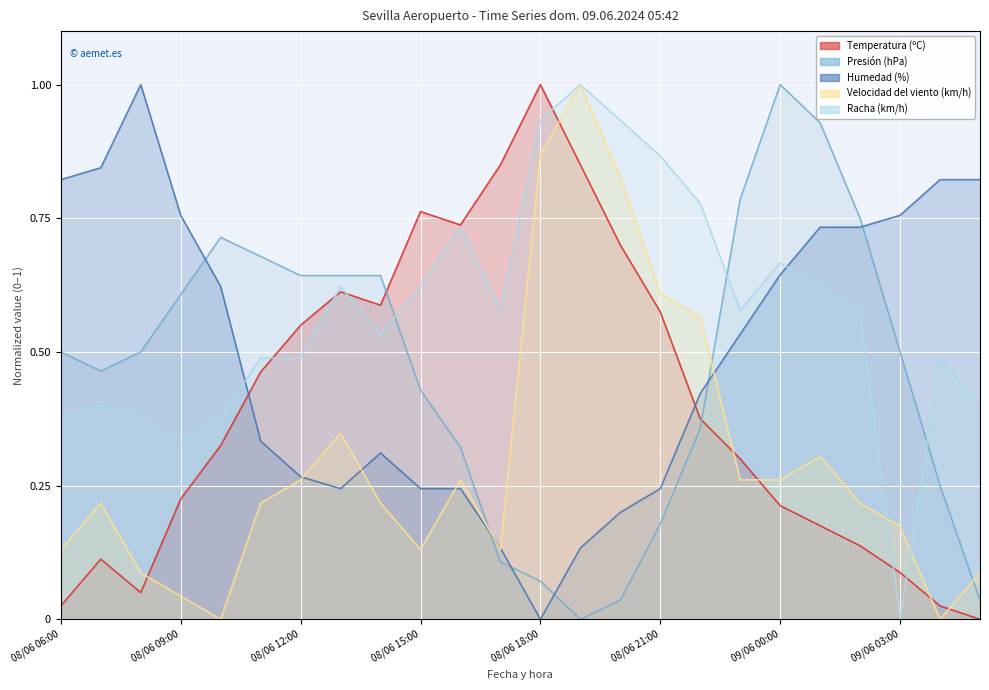

Which series ends up on top after the final intersection of Presión (hPa) and Racha (km/h)?

Racha (km/h)